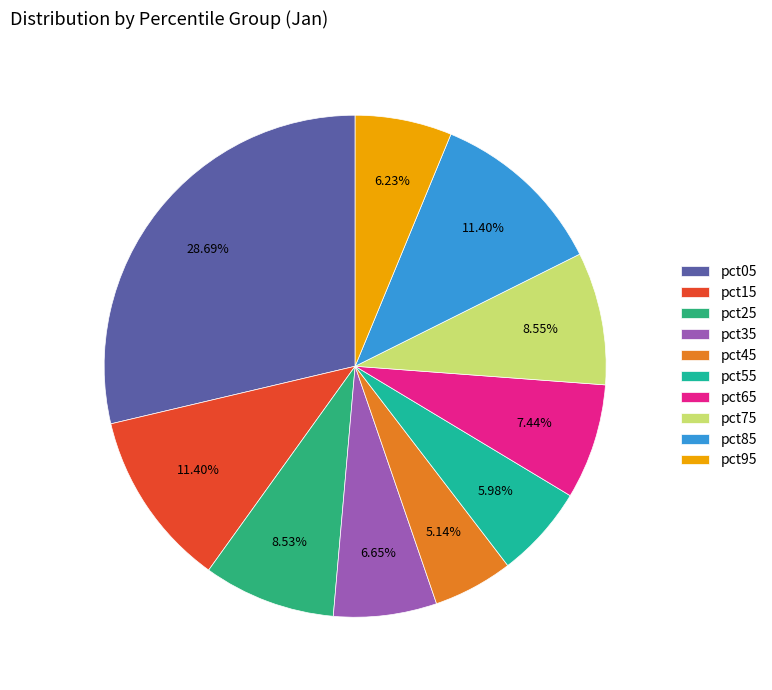

Is there any slice that represents more than half of the pie?

No